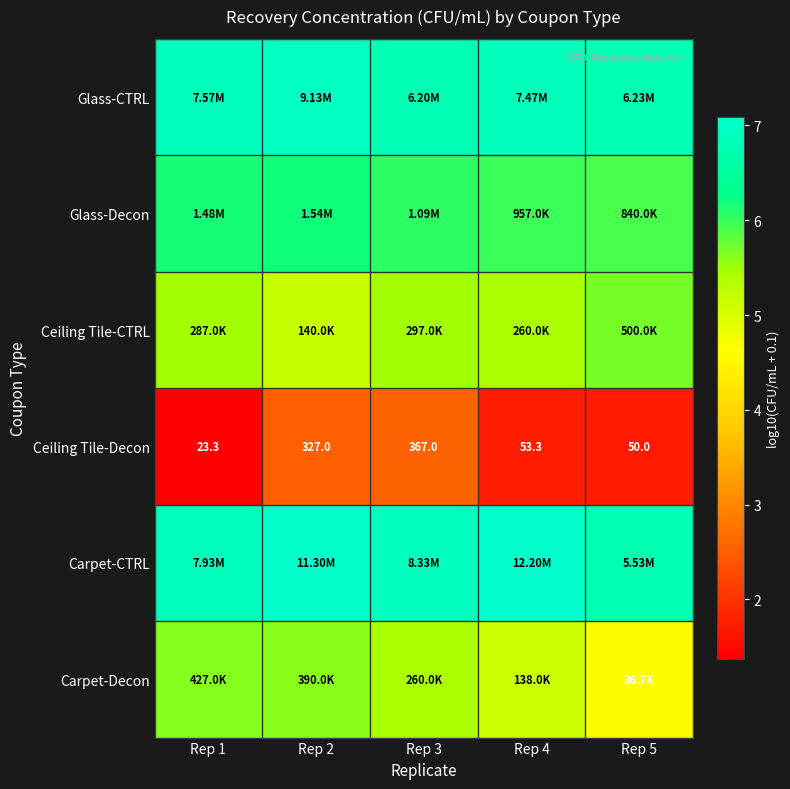

What is the sum of the Ceiling Tile-CTRL values at Rep 2 and Rep 3?

10.6